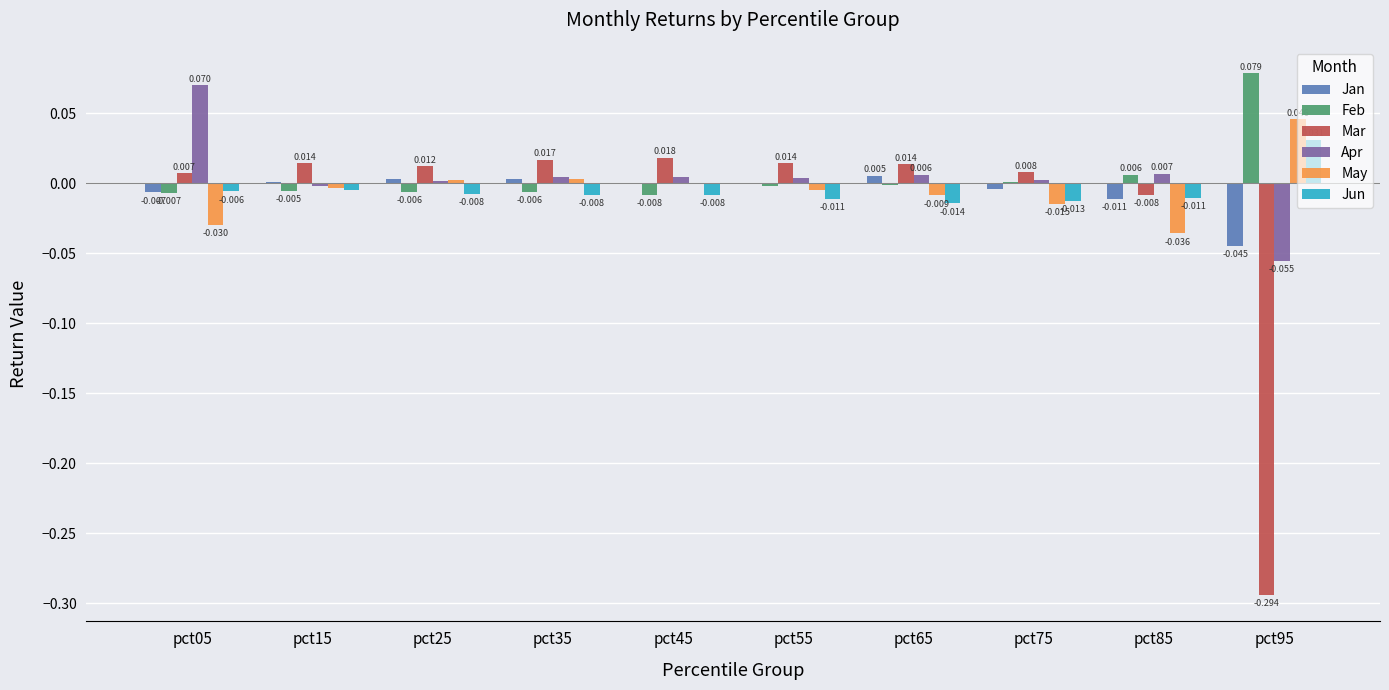

Is the value of Feb at pct05 greater than the value of Apr at pct05?

No